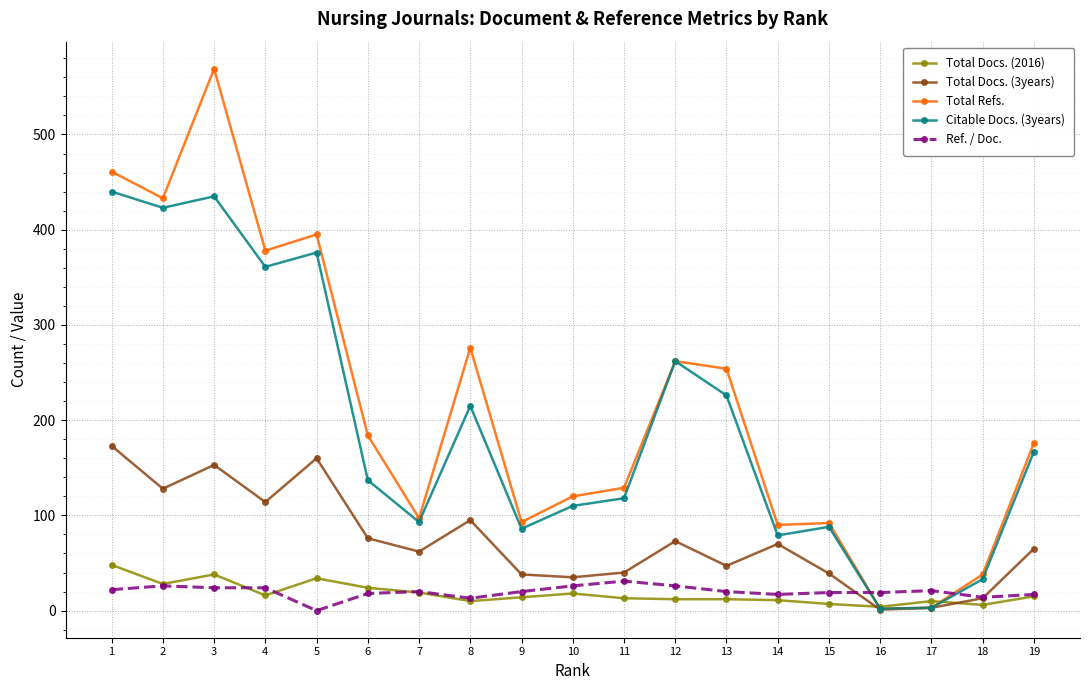

True or false: Total Refs. has more than 1 interior local peaks.

True